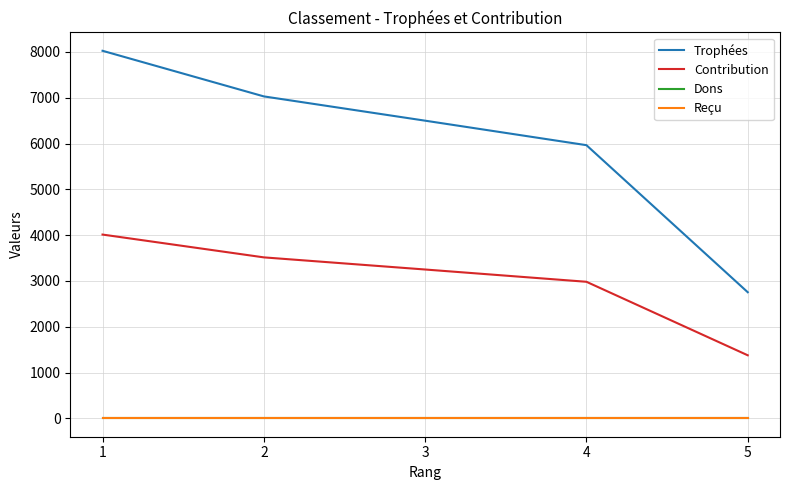

At which label does Contribution first exceed 3250?

1